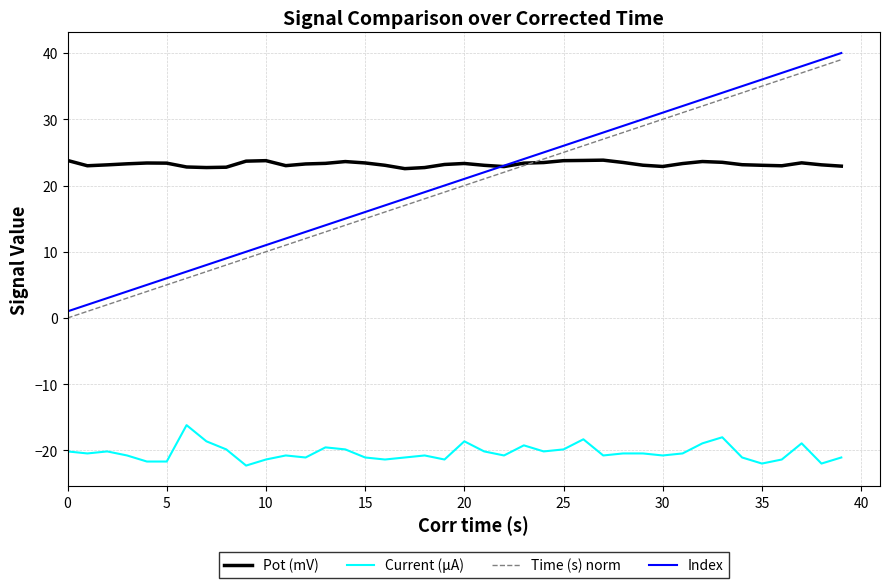

True or false: Index and Time (s) norm intersect in this chart.

False